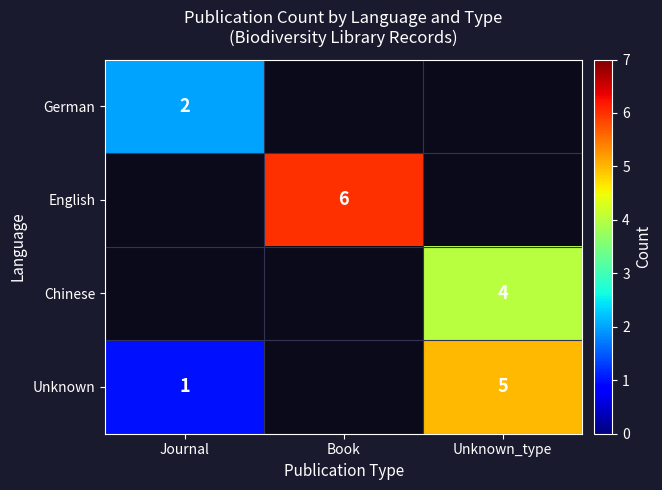

The value of Unknown at Unknown_type is 2. True or false?

False